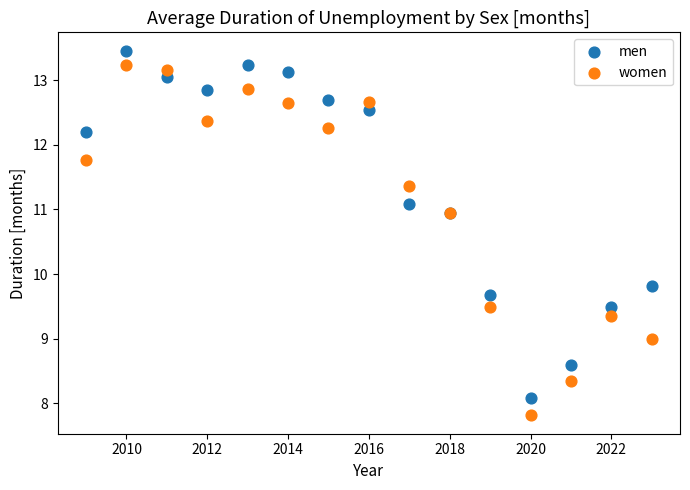

In the women series, what Y value is closest to 10?

9.5